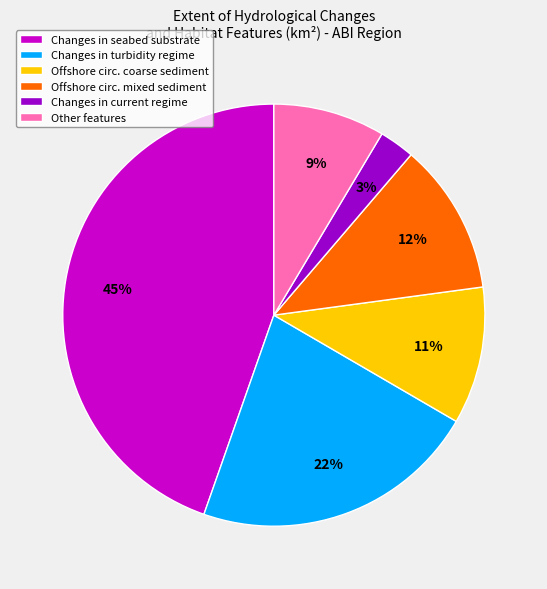

Is it true that Changes in current regime is 3% of the pie?

True